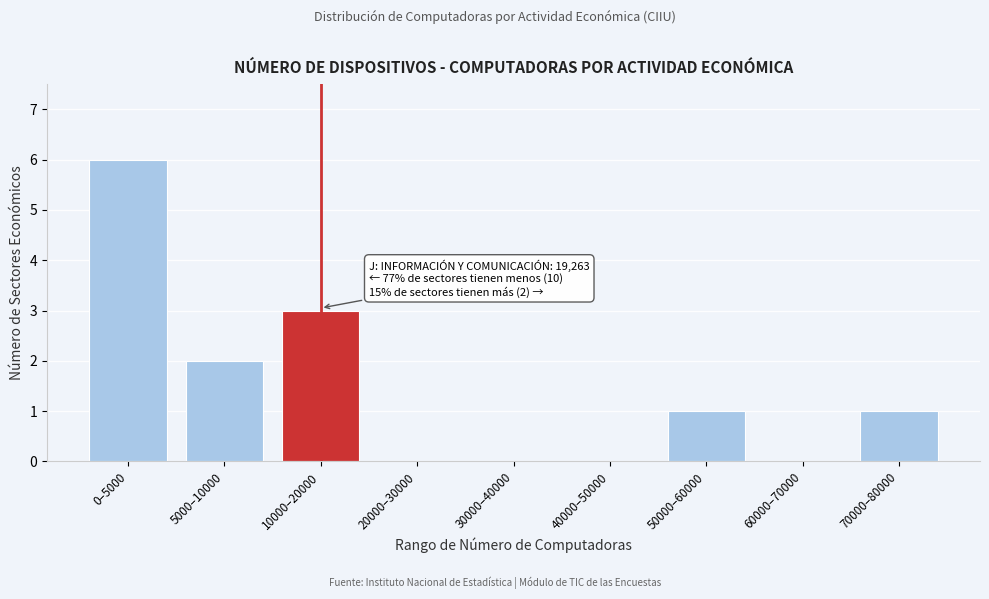

Reading left to right, transcribe all the data shown in this chart.

0–5000=6	5000–10000=2	10000–20000=3	20000–30000=0	30000–40000=0	40000–50000=0	50000–60000=1	60000–70000=0	70000–80000=1